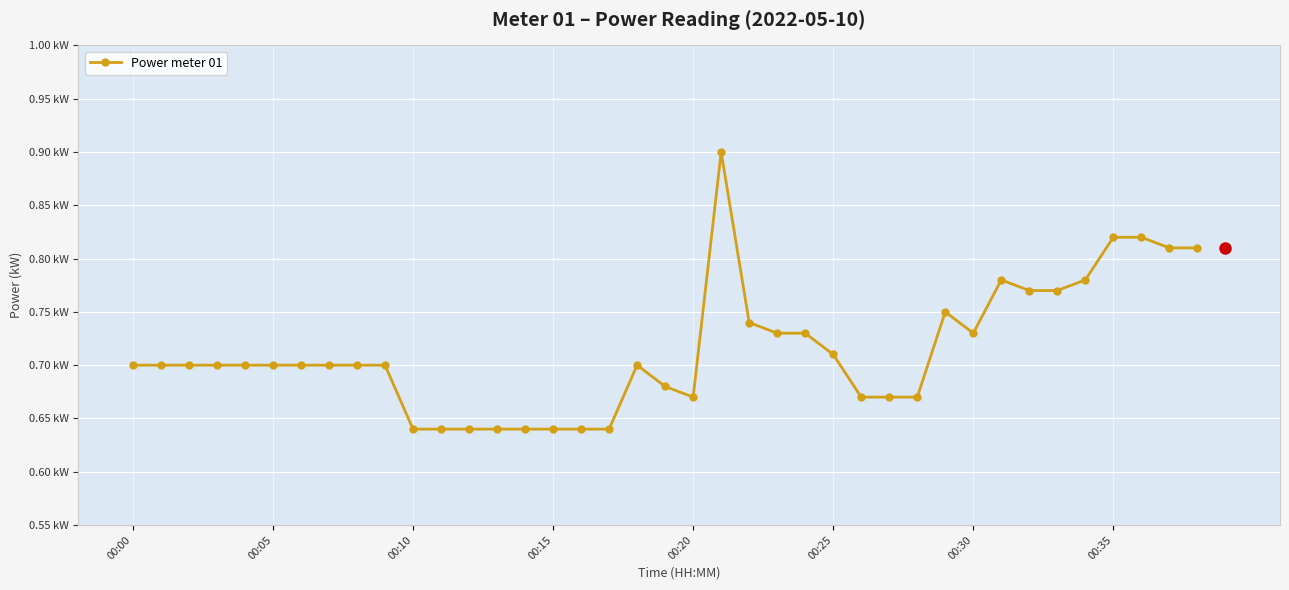

Does the chart have visible grid lines?

Yes